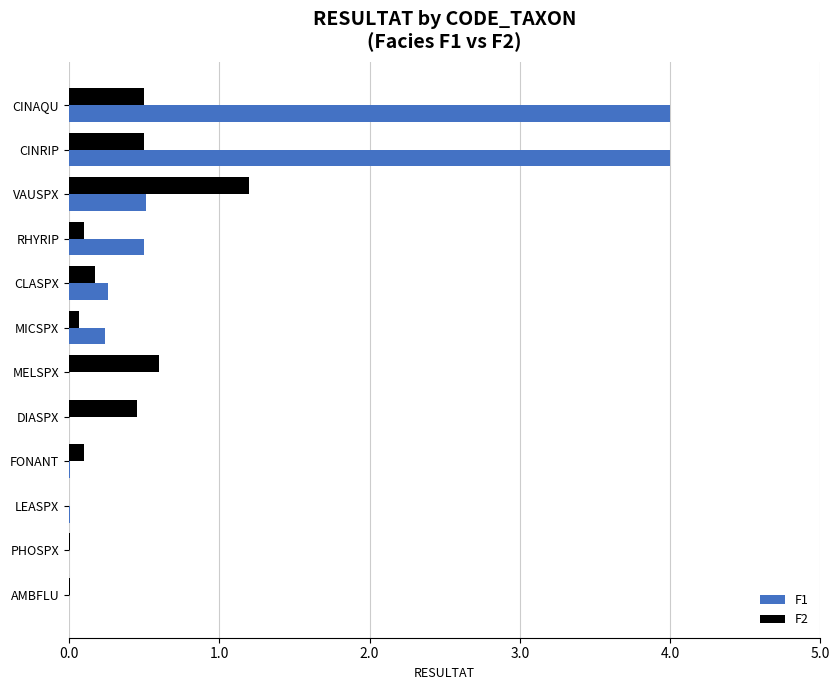

Is the value of F2 at VAUSPX greater than the value of F1 at AMBFLU?

Yes